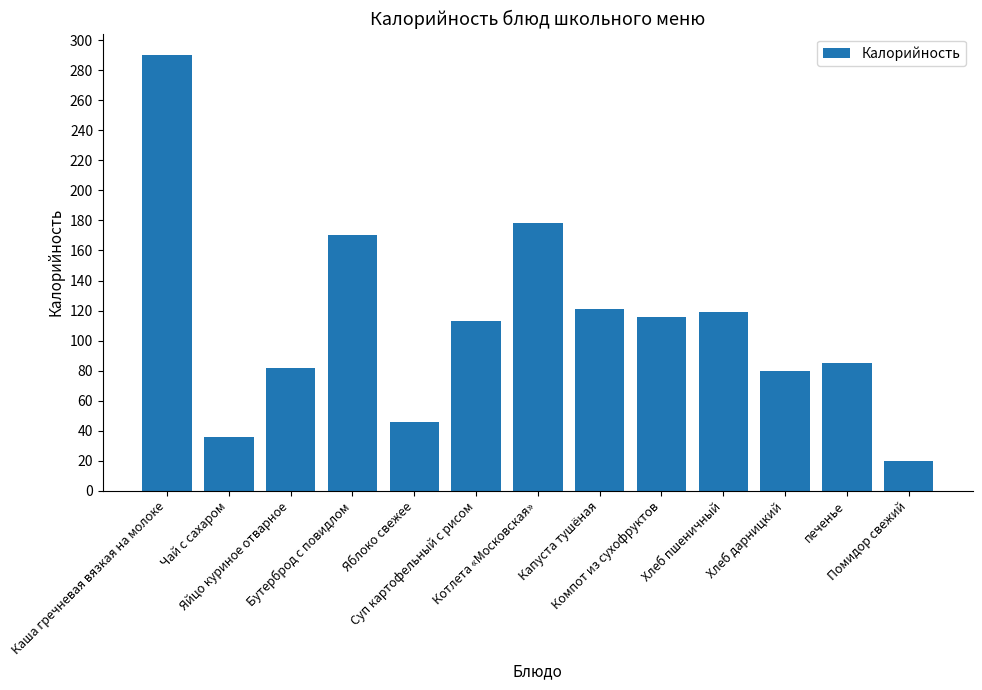

Where does the data first go above 113?

Каша гречневая вязкая на молоке